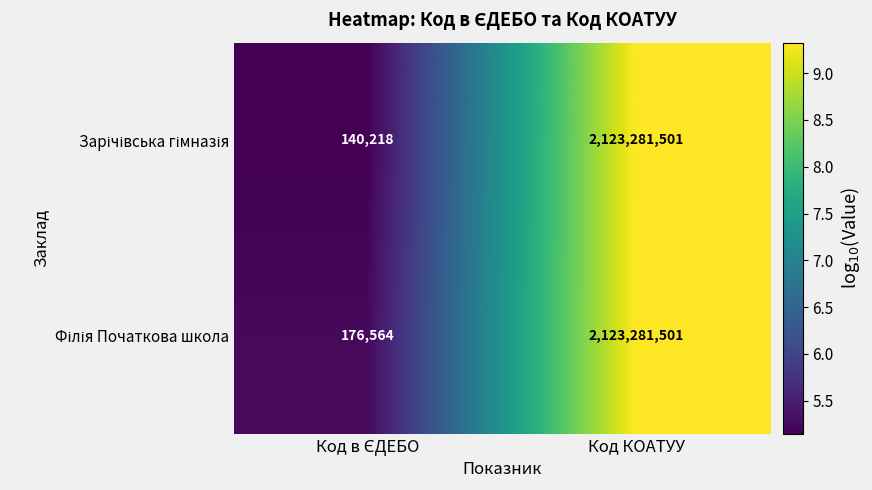

At which category is the sum across all series the highest?

Код КОАТУУ